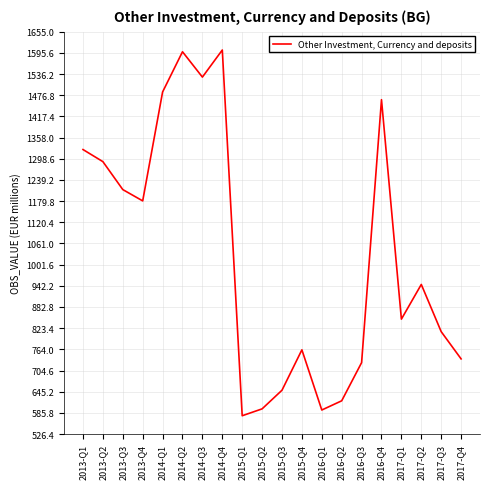

How many interior local valleys (lower than both neighbors) does the data have?

5